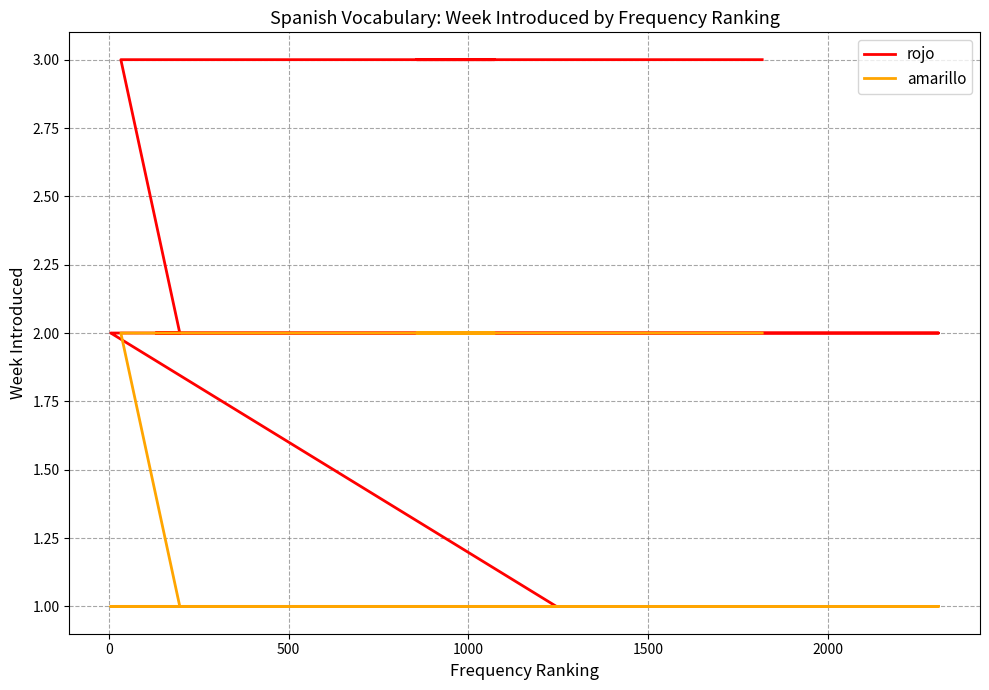

Count the rojo values in the range 1 to 3.

20